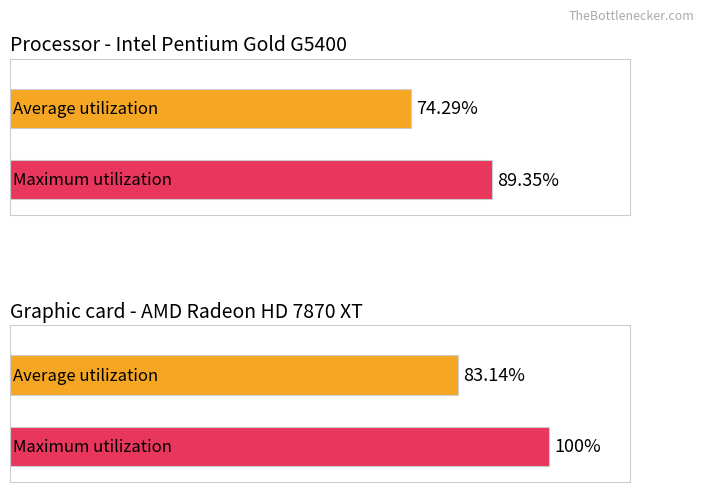

List the series in order of their overall mean, lowest first.

Average utilization, Maximum utilization